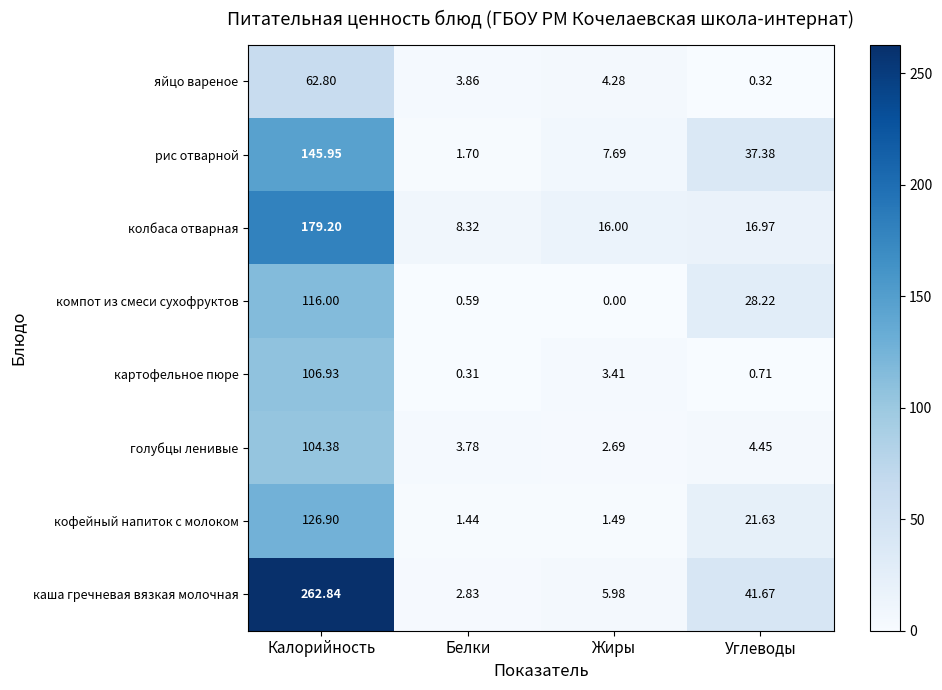

Between Жиры and Углеводы, which series saw the biggest shift?

каша гречневая вязкая молочная